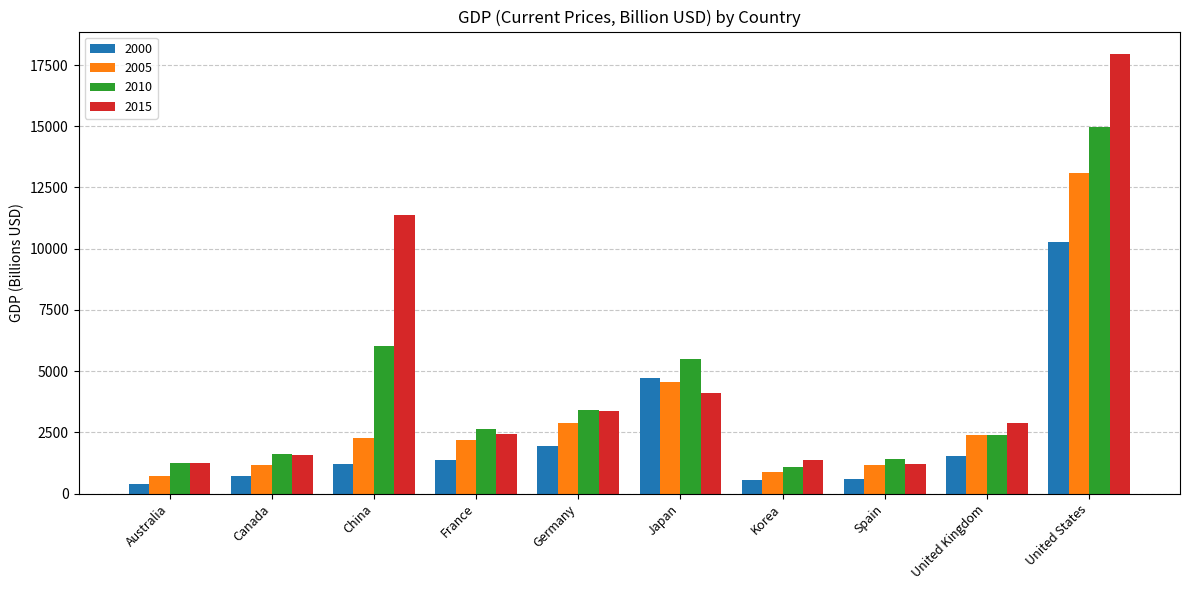

Which series has the largest total across all categories?

2015